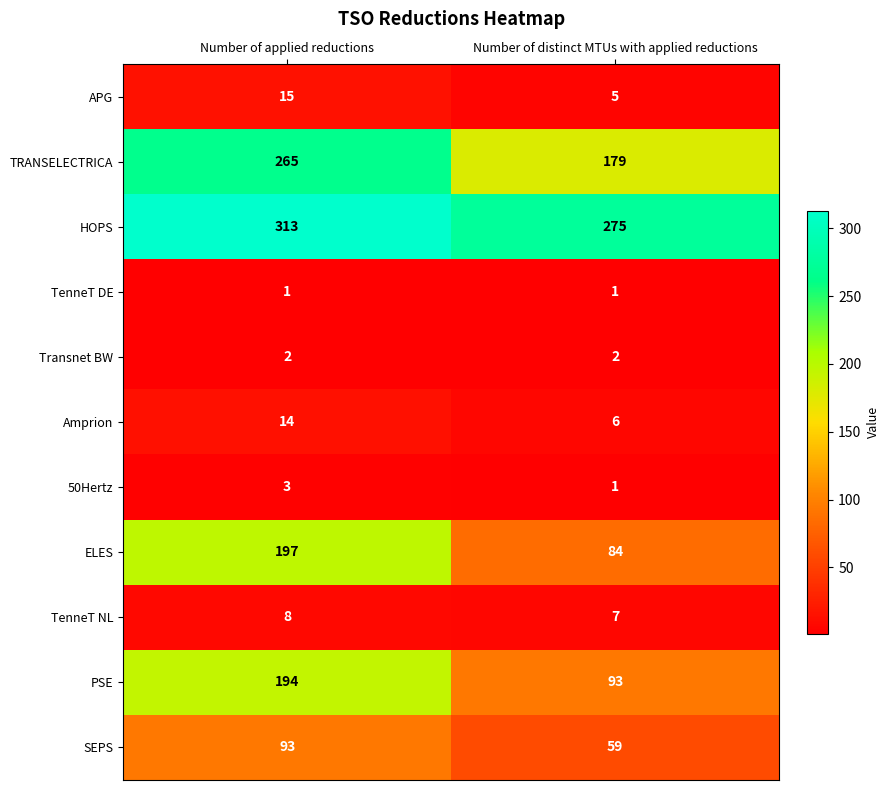

At which category is the sum across all series the highest?

Number of applied reductions